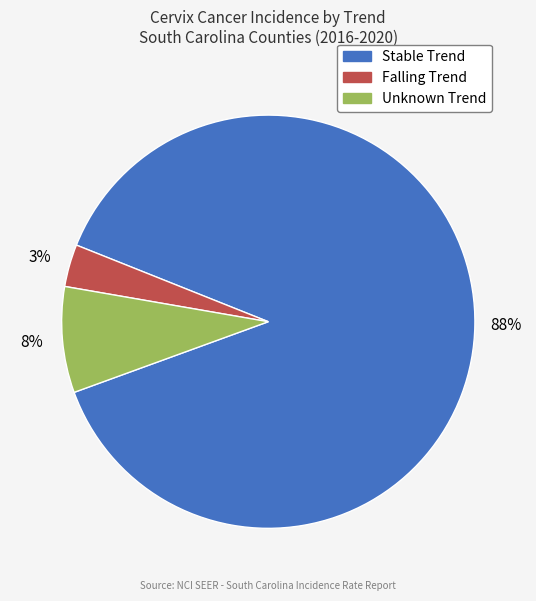

Is there a majority slice in this chart?

Yes